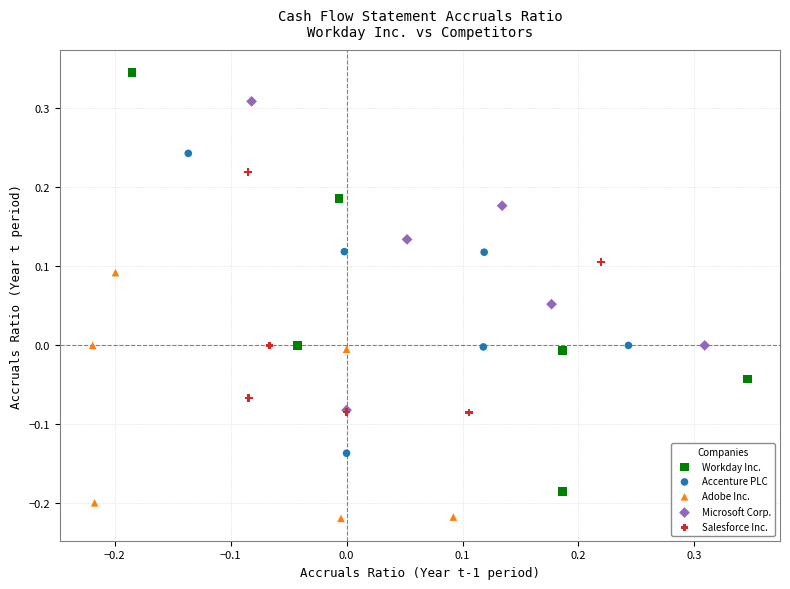

Which series reaches the minimum Y coordinate?

Adobe Inc.